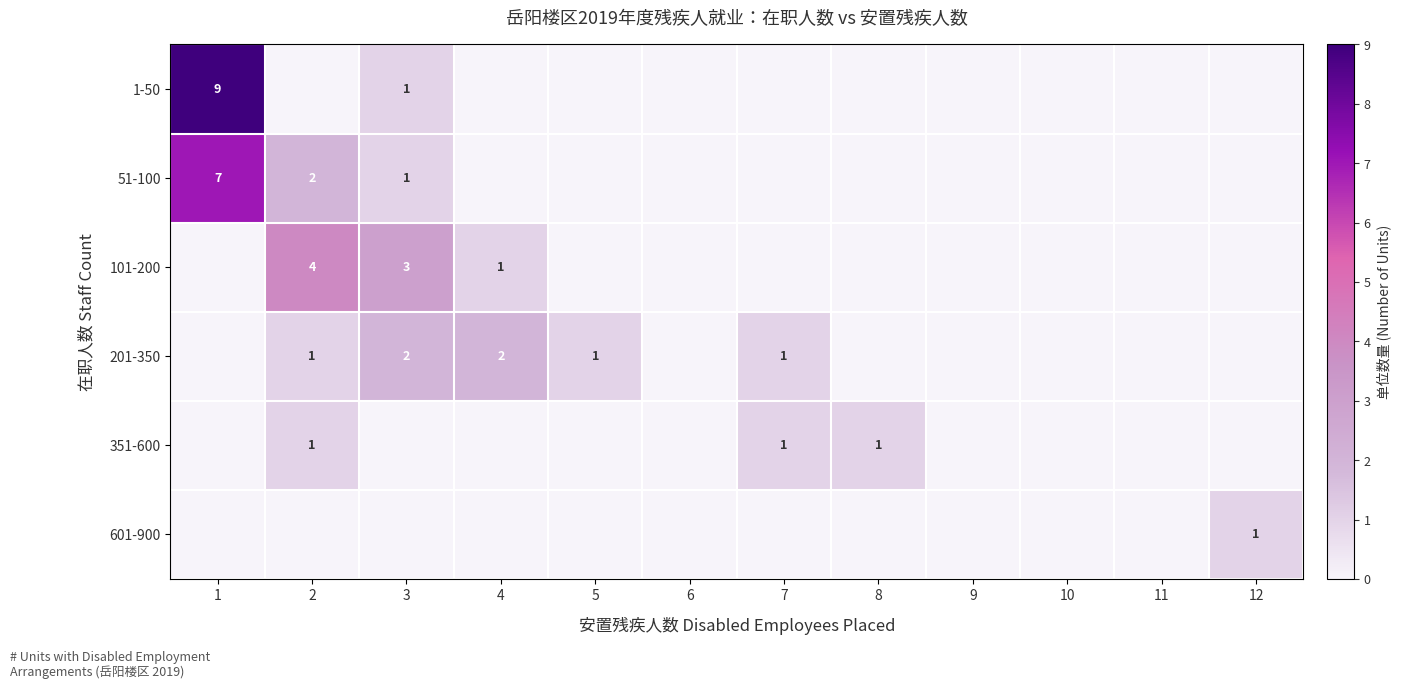

At how many categories does at least one series exceed 3?

2